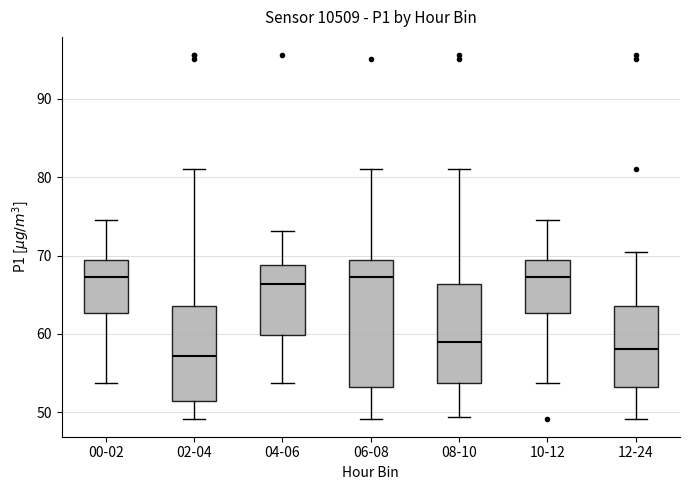

Comparing the boxes themselves (not the whiskers), which one is the tallest?

06-08